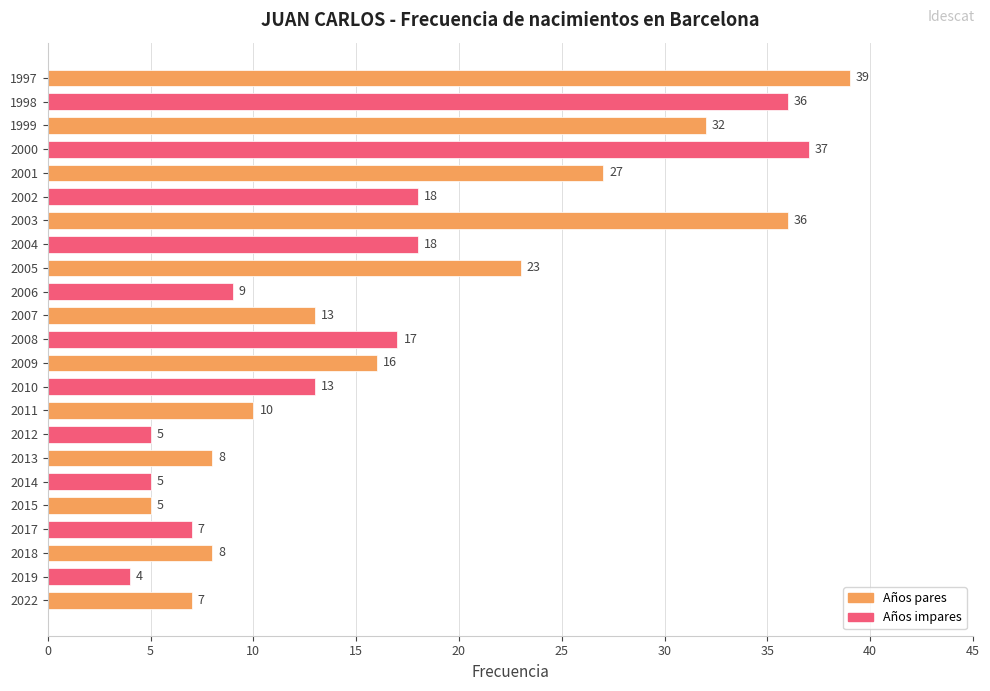

What is the difference between the maximum and minimum values?

35